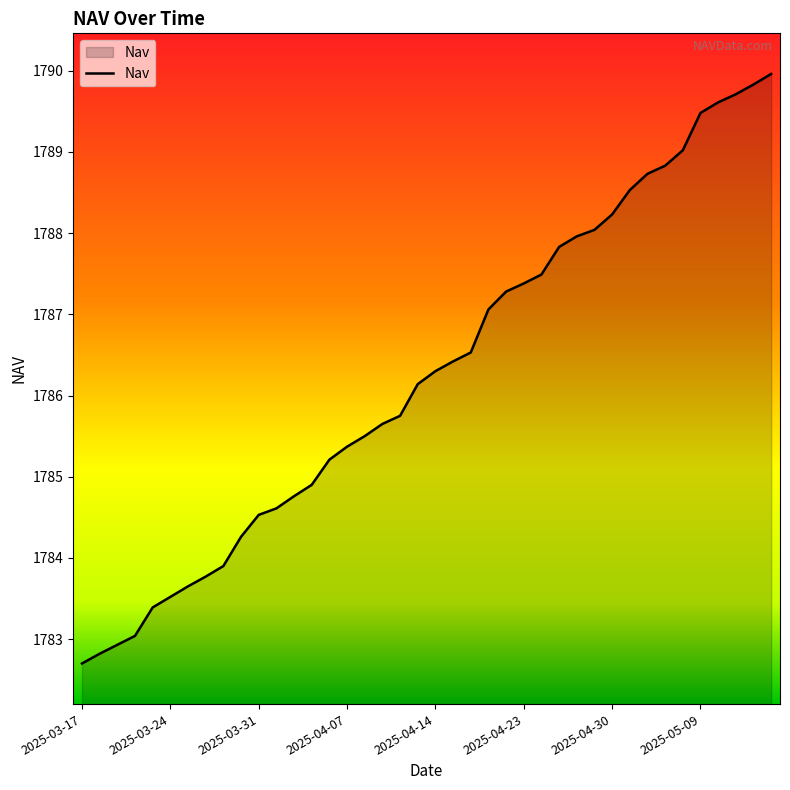

What is the difference between the maximum and minimum values?

7.3